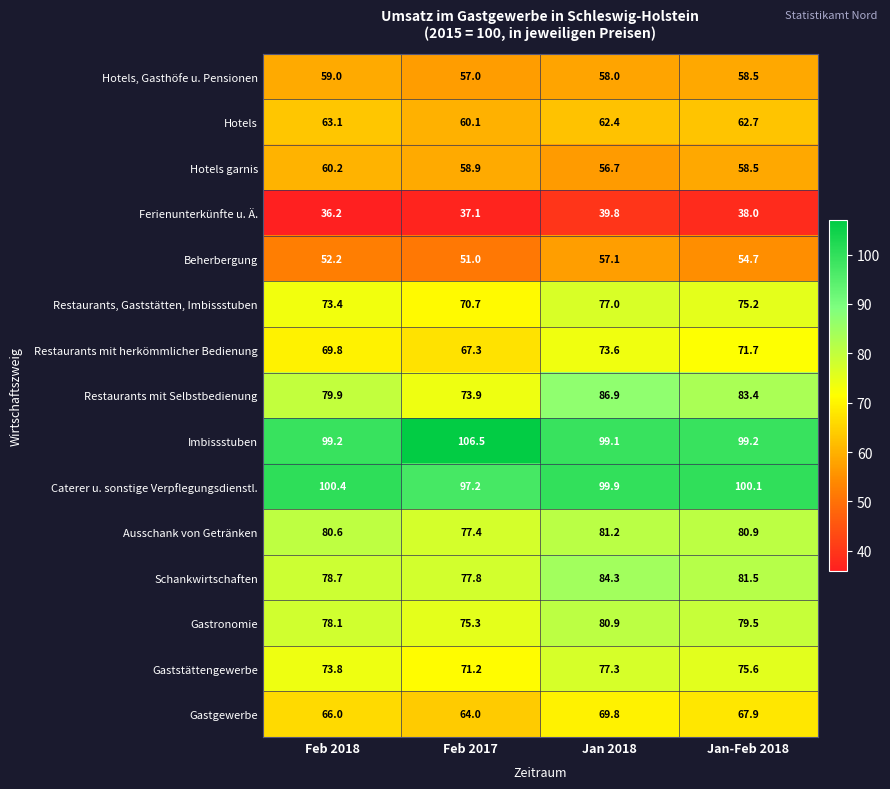

What is the average value of the Schankwirtschaften series?

80.6